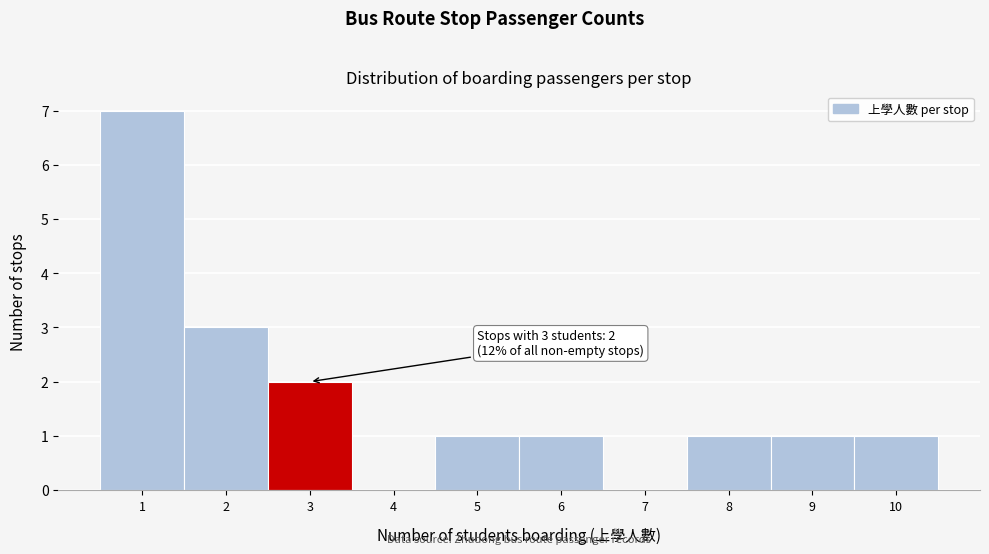

Over which range of the x-axis is the bar tallest?

0.5 to 1.5